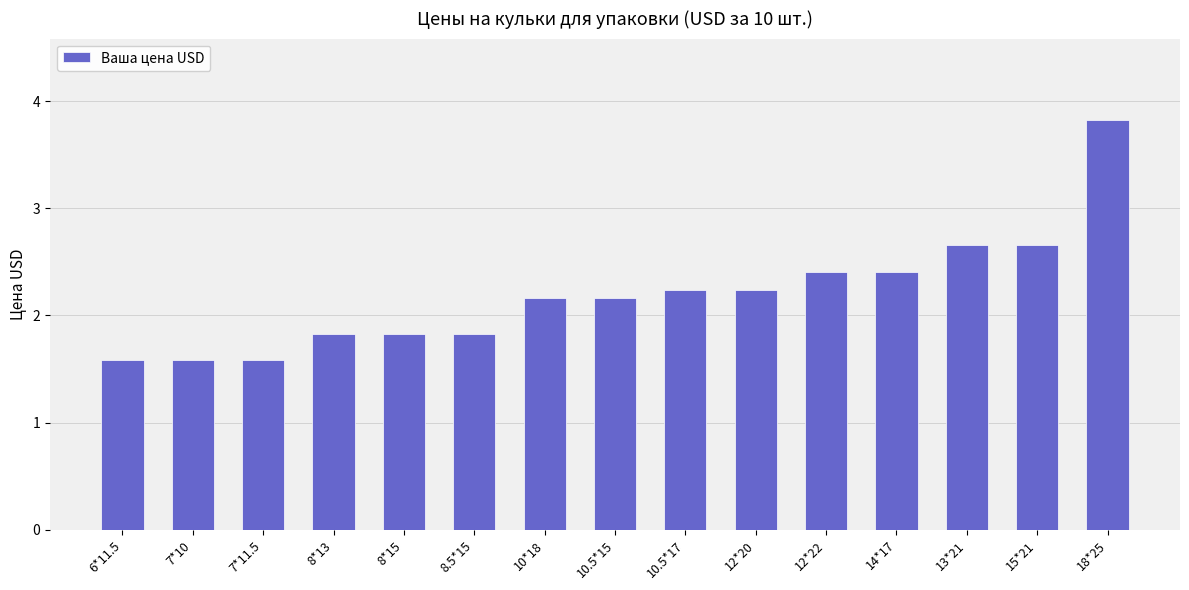

How many series are shown in this chart?

1